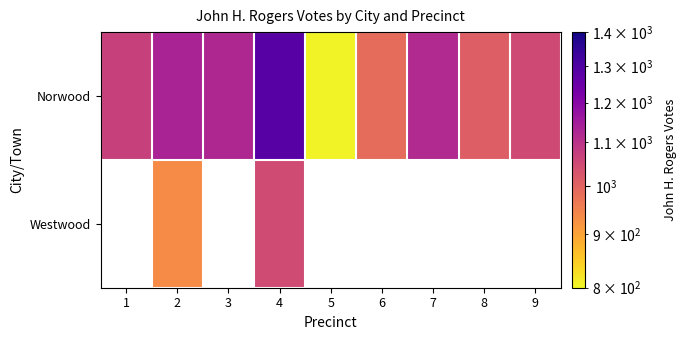

Which series has the largest range (max minus min)?

Westwood